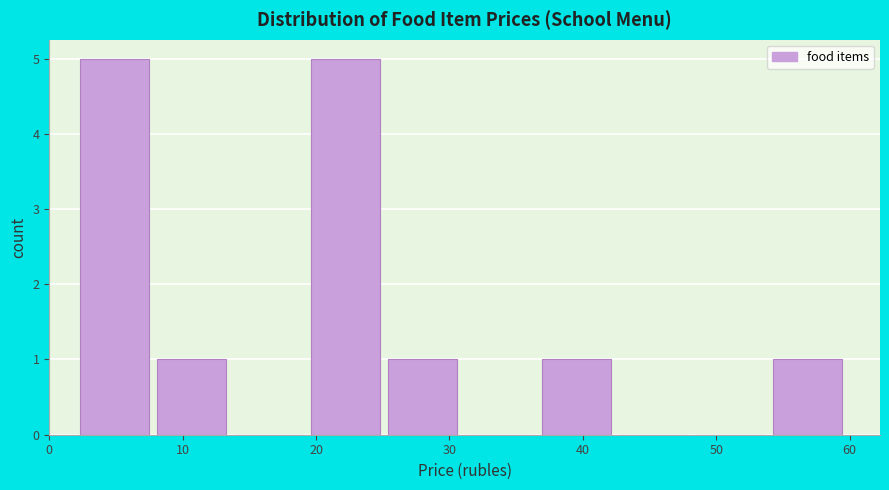

What is the height of the bar covering 20 to 25 on the x-axis? Neither the bar edges nor the heights are printed on the chart, so give them approximately, as read against the axes.

5